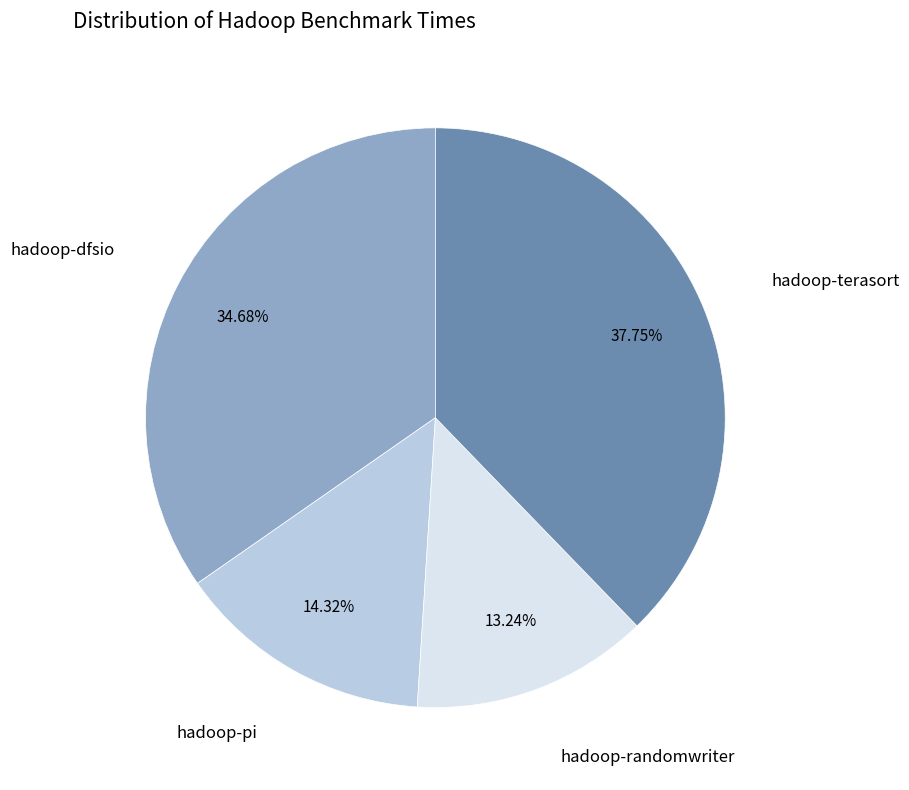

Does any single category account for the majority?

No